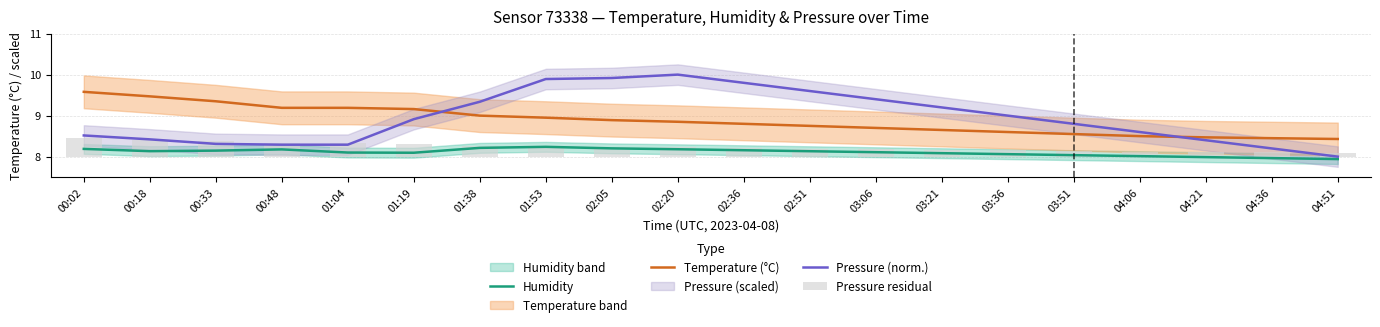

Between 01:04 and 04:21, which is larger?

01:04